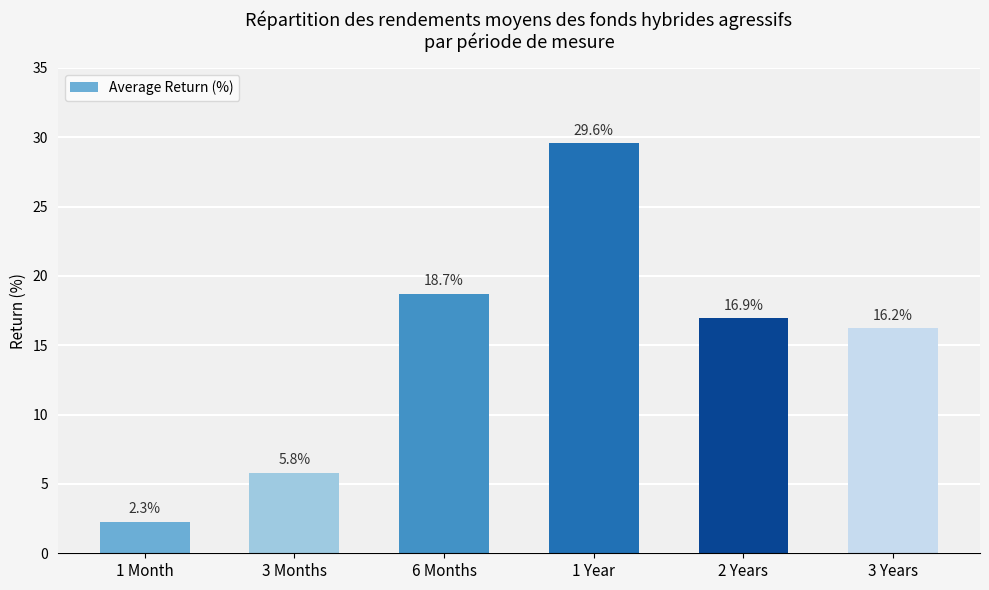

How many values are below 16?

2